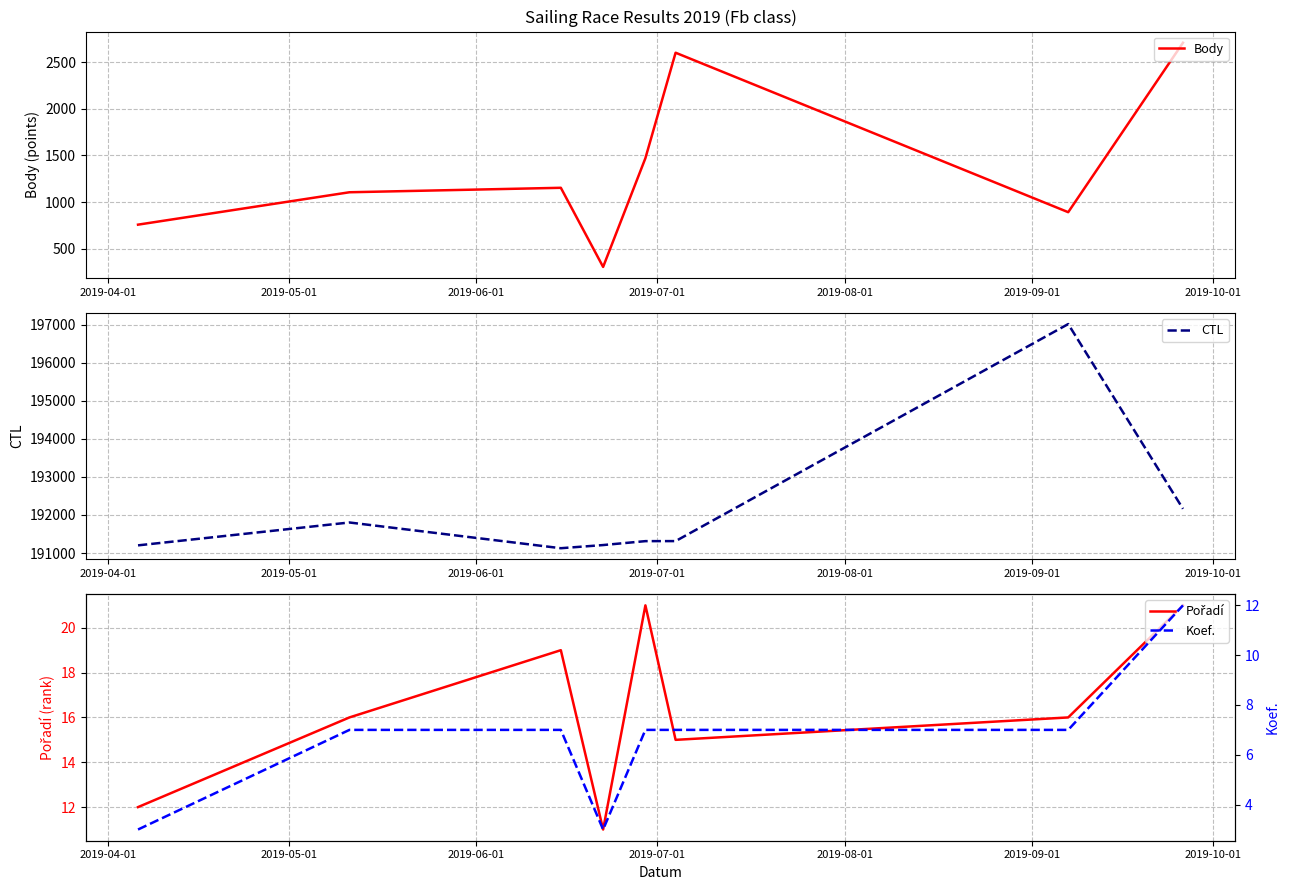

What is the highest value of the CTL series?

197015